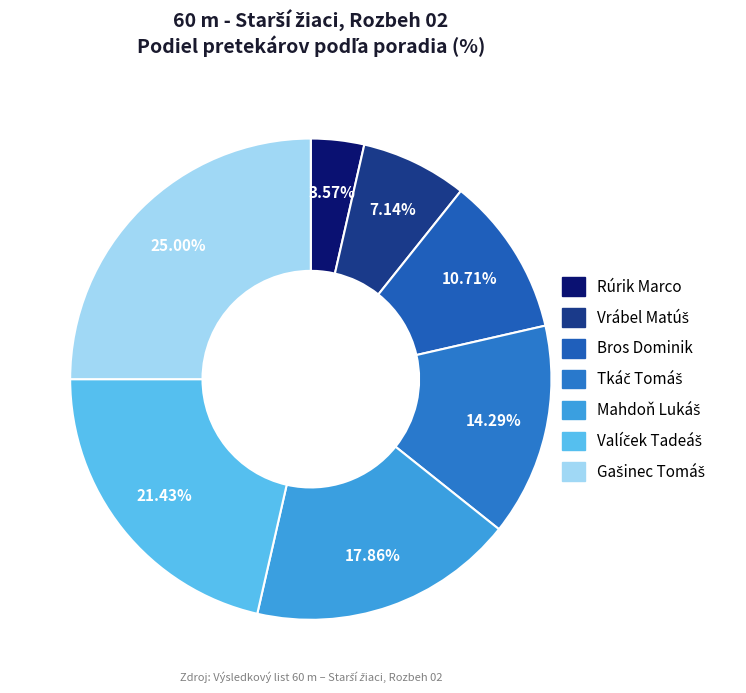

Is it true that Valíček Tadeáš is 36% of the pie?

False